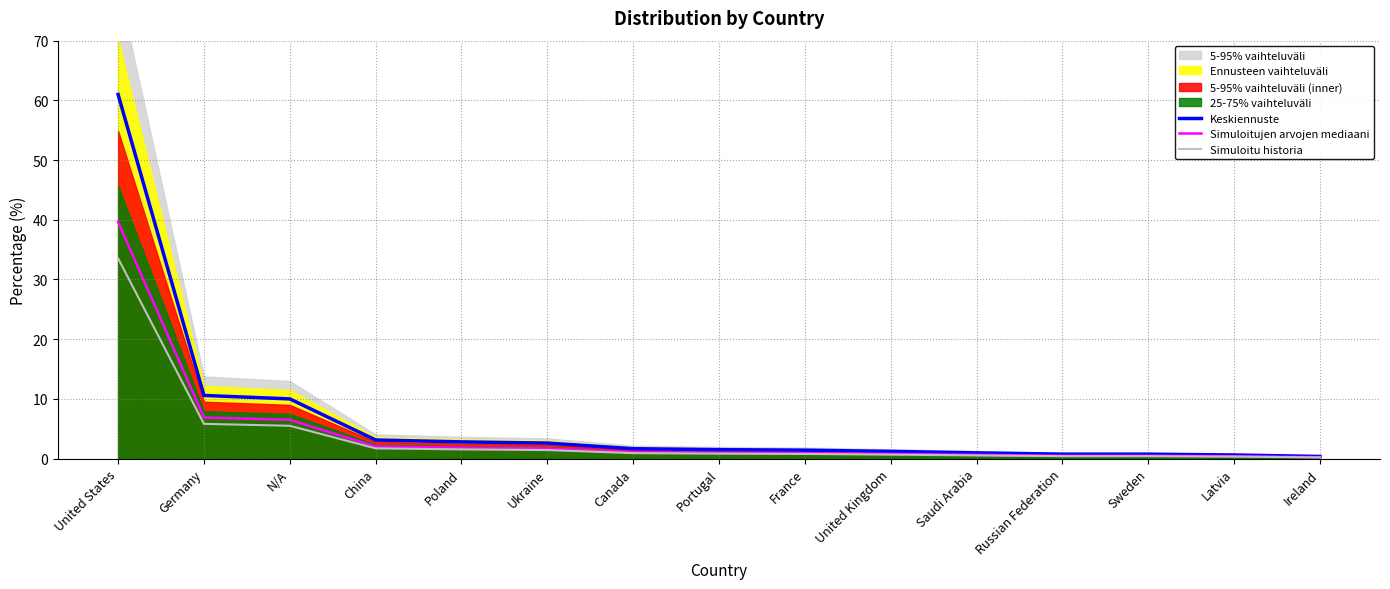

What is the value of the Keskiennuste point at the 11th from the left?

1.0